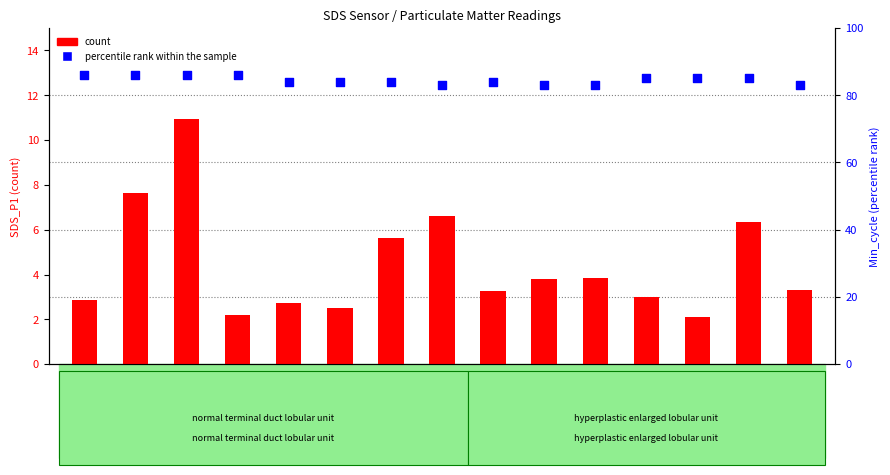

Is the value of count at 00:20 greater than the value of percentile rank within the sample at 00:00?

No